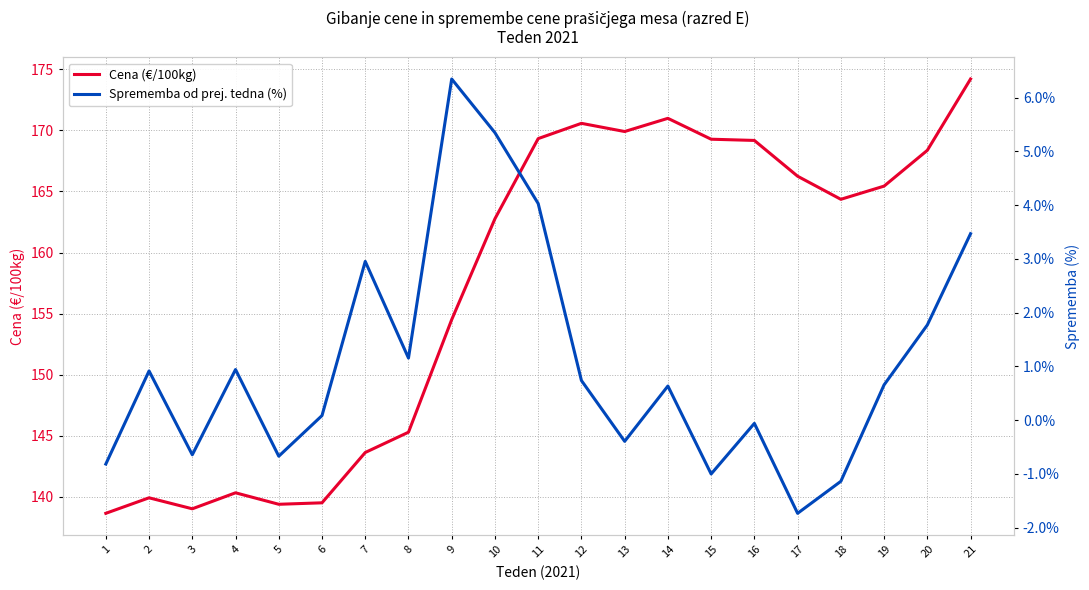

What is the sum of all Sprememba od prej. tedna (%) values?

22.6